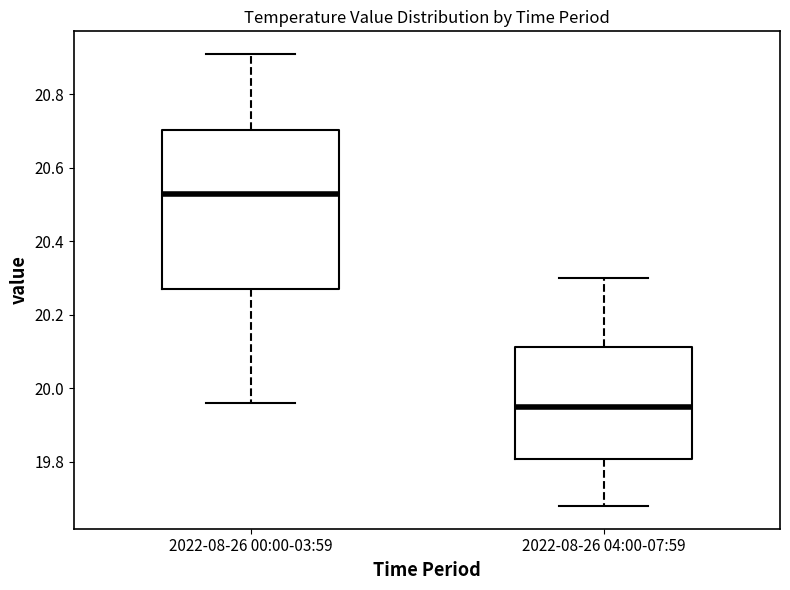

Reading left to right, transcribe this box plot: for each box, give where its median line is, the range the box spans, and where its two whiskers end, as read against the y-axis. The values are not printed on the chart, so give them approximately, as read against the axis.

2022-08-26 00:00-03:59: median 20.54, box 20.28 to 20.70, whiskers 19.96 to 20.92
2022-08-26 04:00-07:59: median 19.96, box 19.80 to 20.12, whiskers 19.68 to 20.30